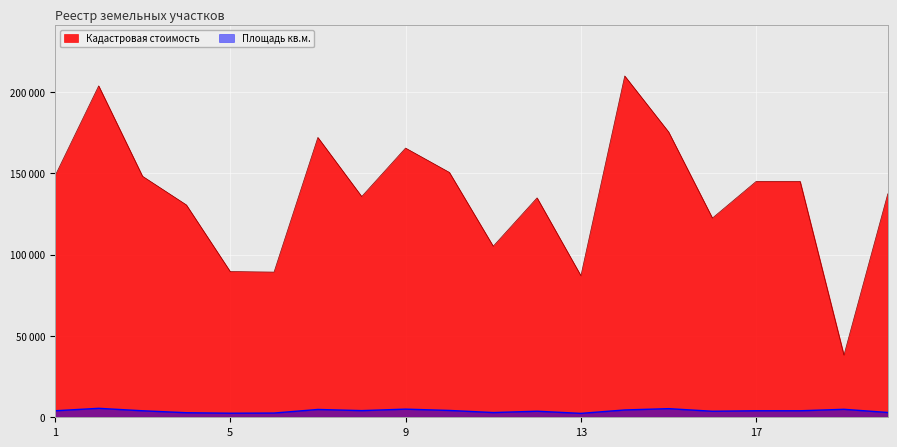

The value of Площадь кв.м. at 3 is 4000.0. True or false?

True